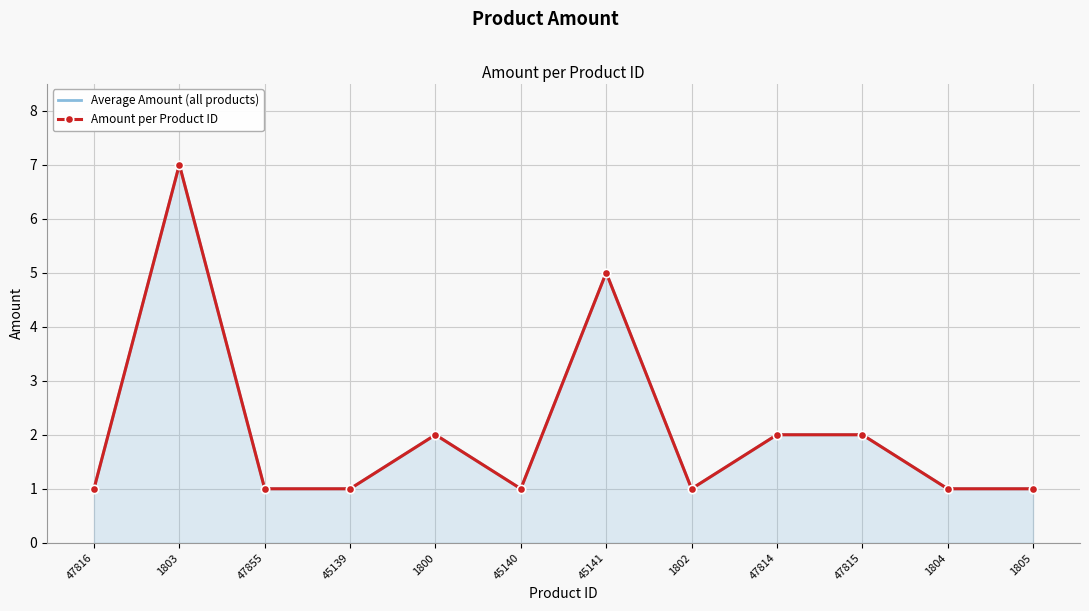

Which series has the largest total across all categories?

Average Amount (all products)